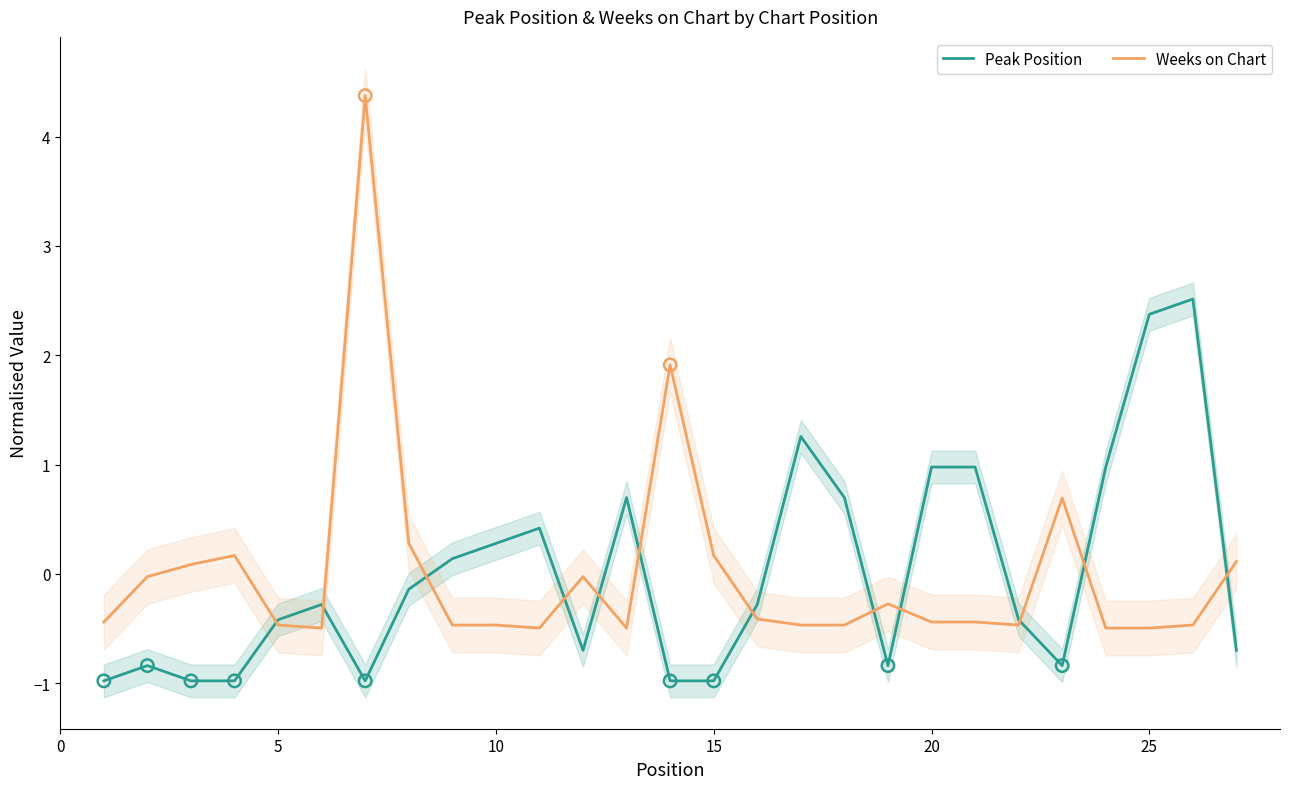

Which series reaches the maximum Y coordinate?

Weeks on Chart